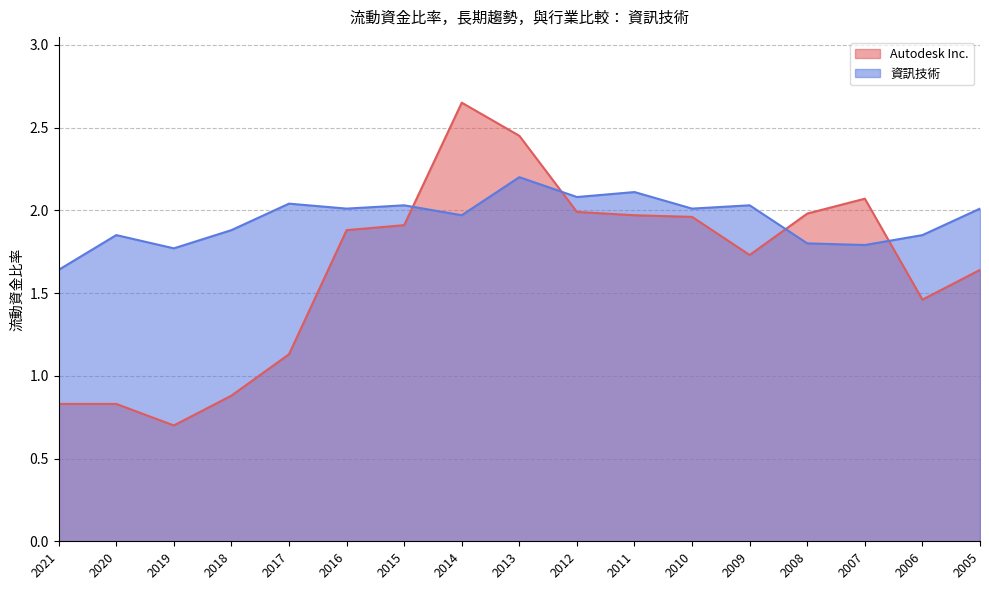

What is the average value of the Autodesk Inc. series?

1.7